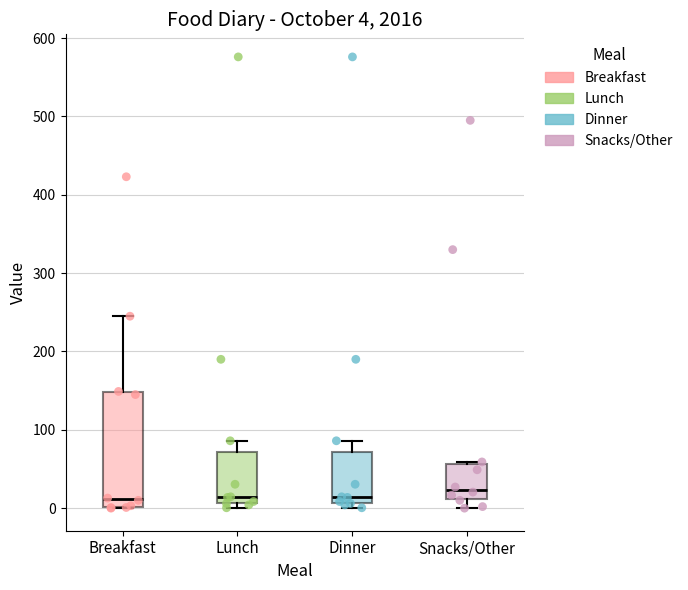

Comparing the boxes themselves (not the whiskers), which one is the tallest?

Breakfast